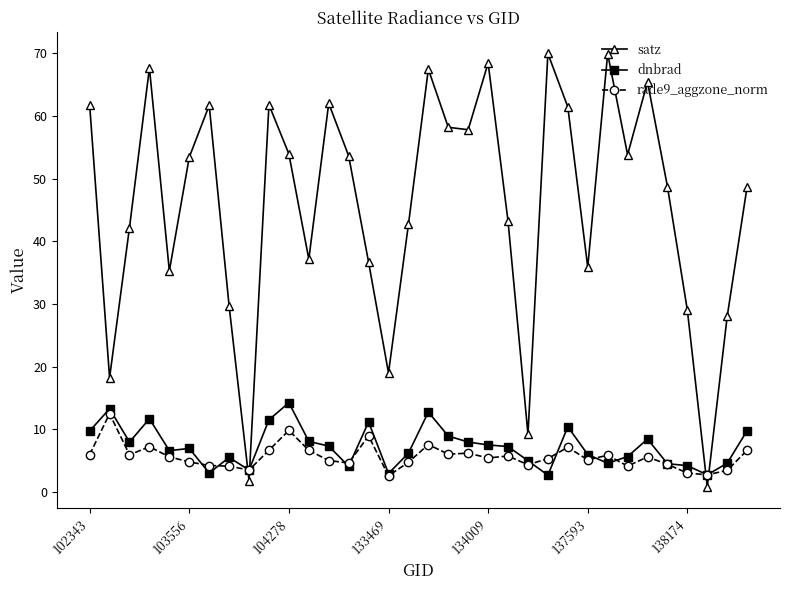

Does the chart have visible grid lines?

No